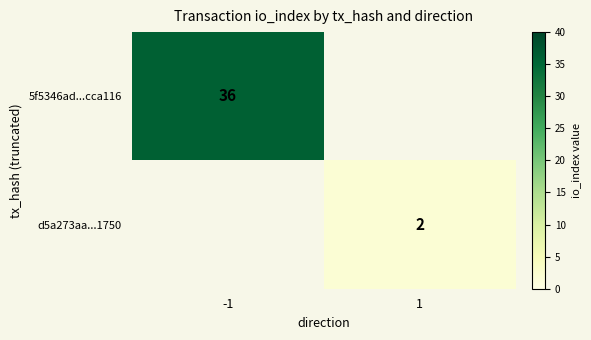

The d5a273aa...1750 series shows 2 at 1. True or false?

True